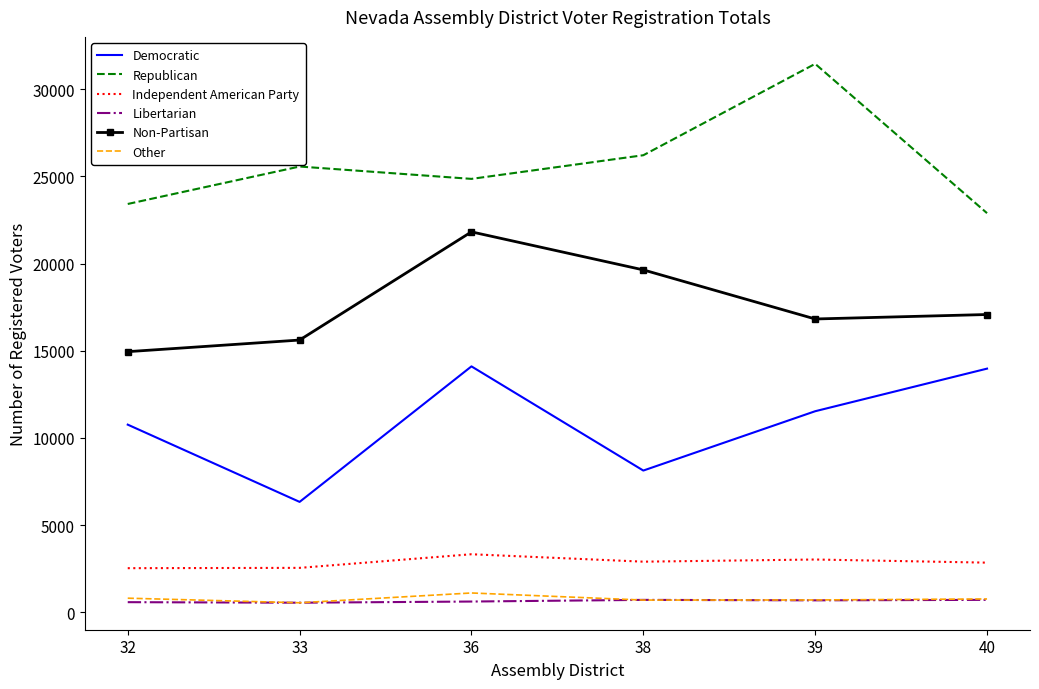

At which label does Democratic first exceed 11531?

36